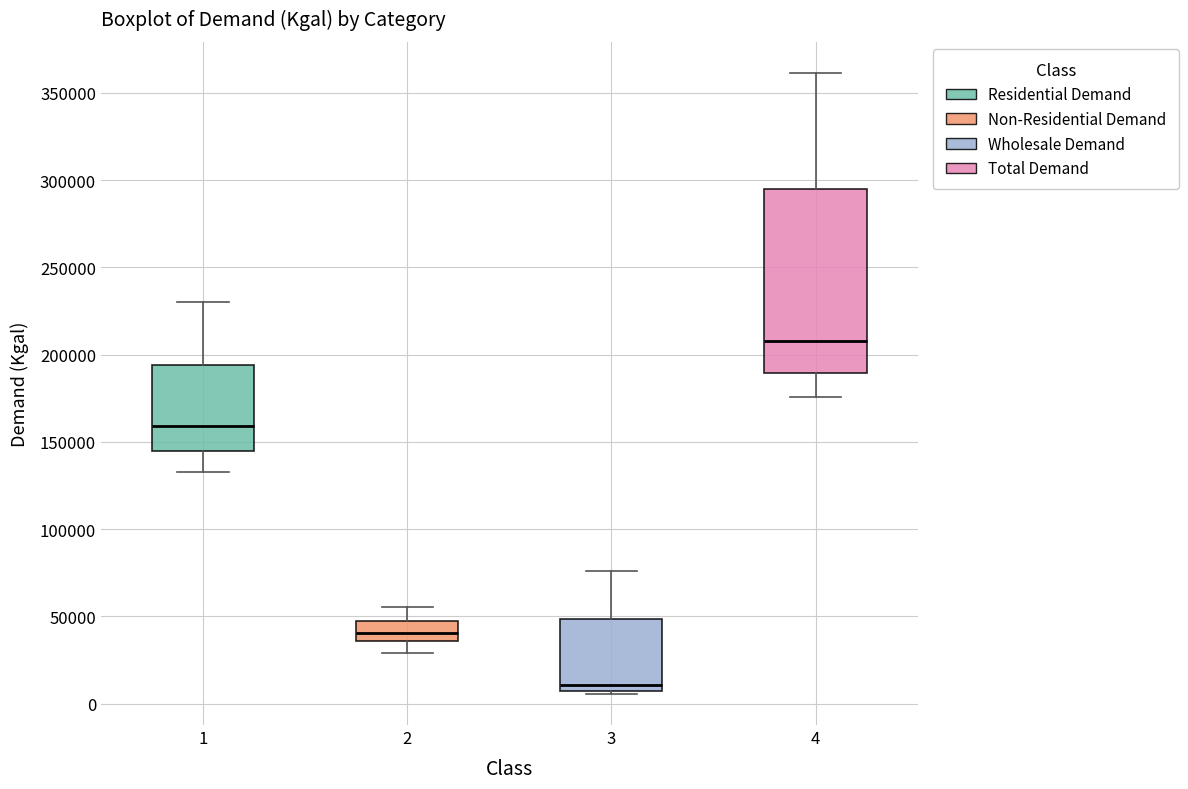

Reading left to right, transcribe this box plot: for each box, give where its median line is, the range the box spans, and where its two whiskers end, as read against the y-axis. The values are not printed on the chart, so give them approximately, as read against the axis.

1: median 160000, box 145000 to 195000, whiskers 135000 to 230000
2: median 40000, box 35000 to 50000, whiskers 30000 to 55000
3: median 10000, box 5000 to 50000, whiskers 5000 (just below the box's lower edge) to 75000
4: median 210000, box 190000 to 295000, whiskers 175000 to 360000